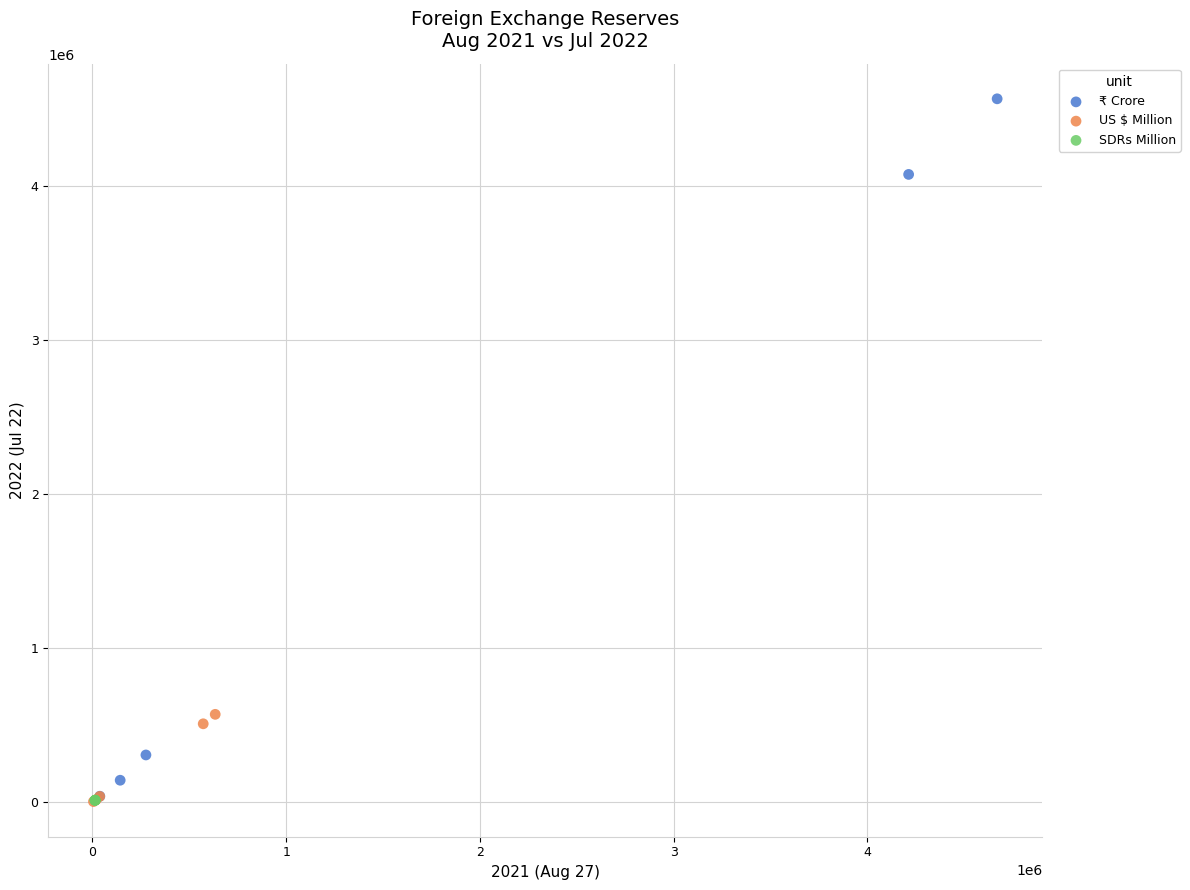

Which series reaches the maximum Y coordinate?

₹ Crore